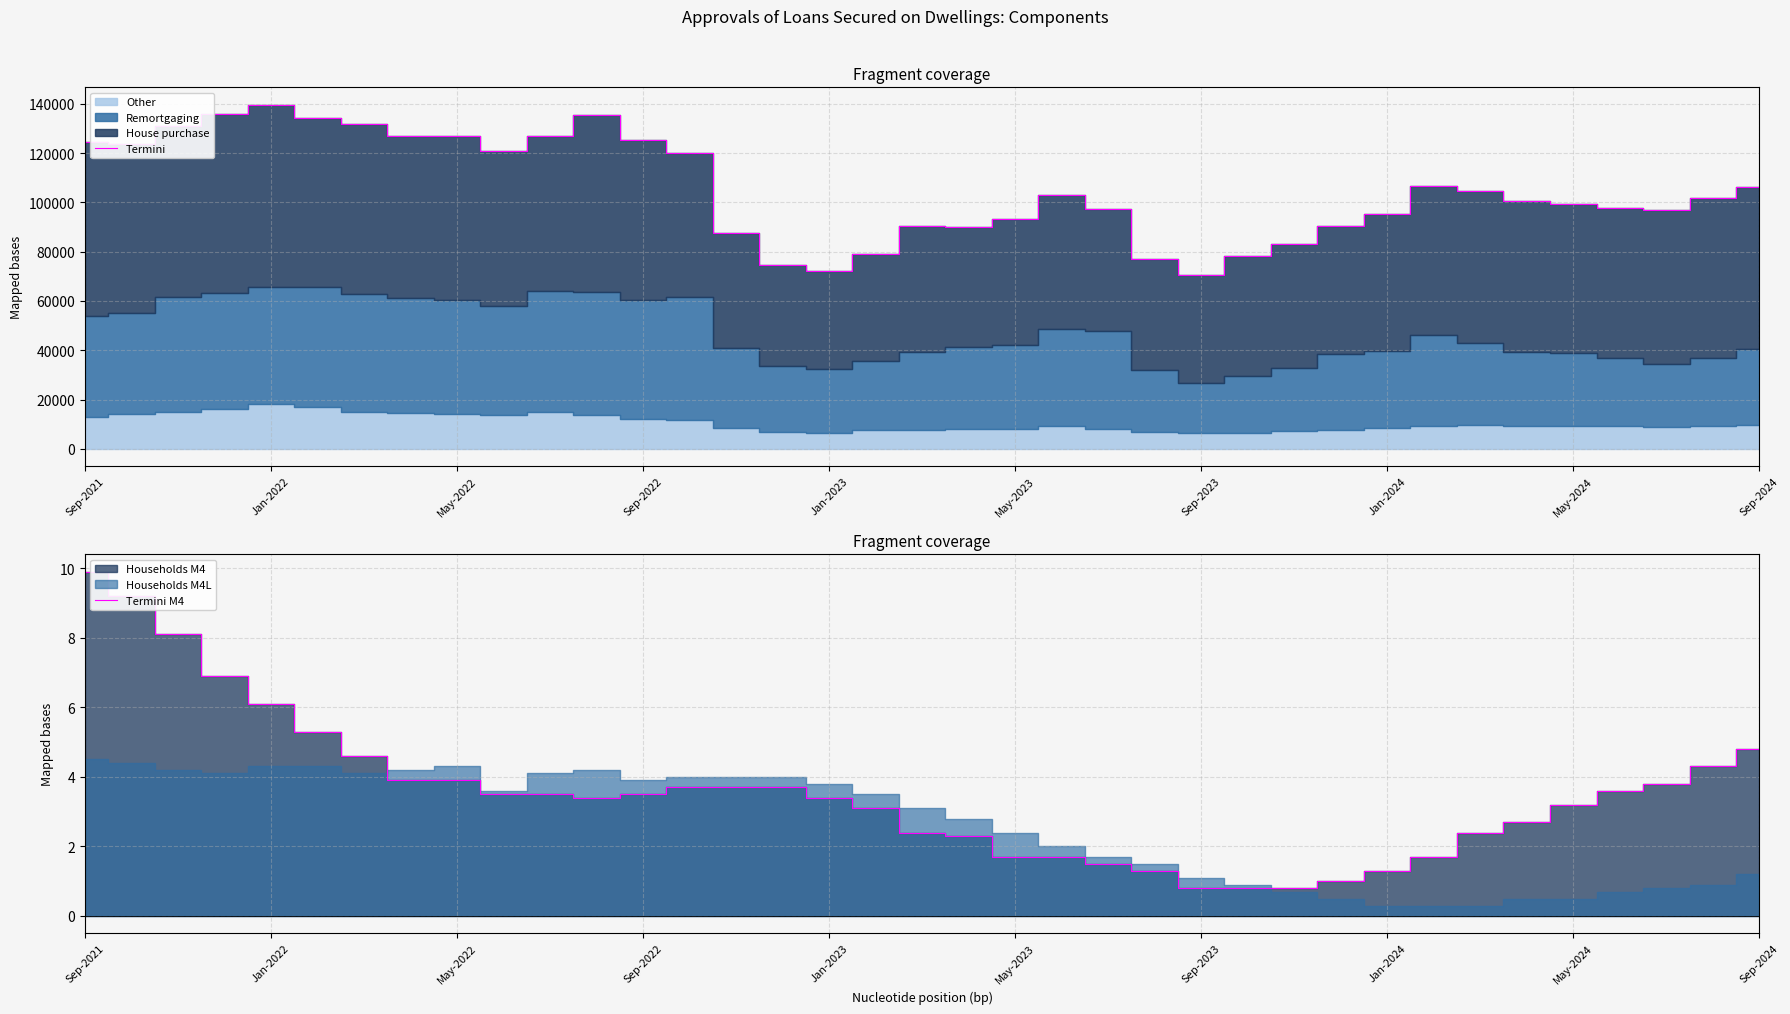

Where is Termini M4 nearest to the value 5?

Sep-2024